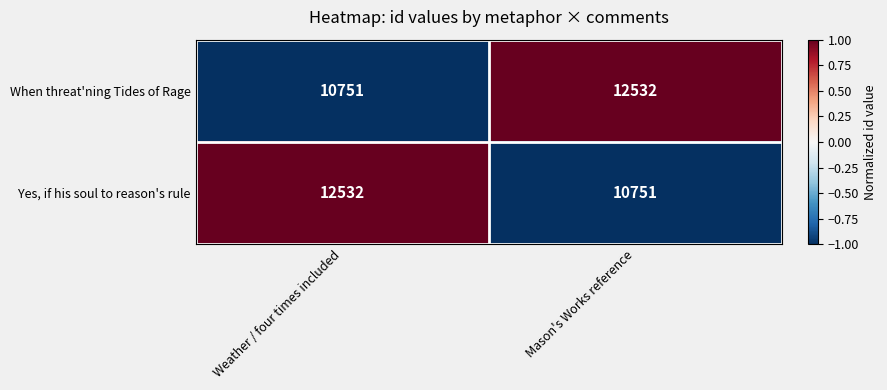

Reading left to right, list all the values displayed in this chart.

When threat'ning Tides of Rage: 10751	12532
Yes, if his soul to reason's rule: 12532	10751